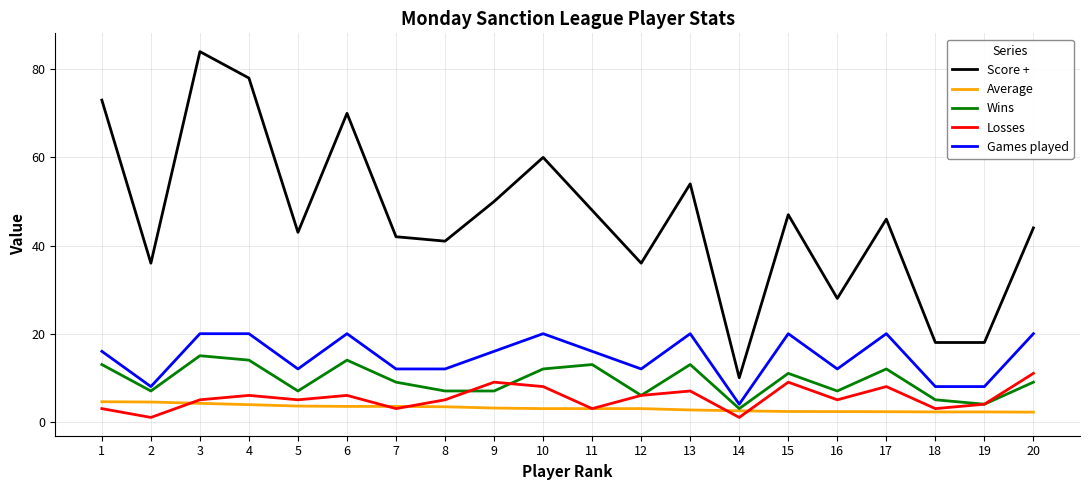

What is the average value of the Wins series?

9.4